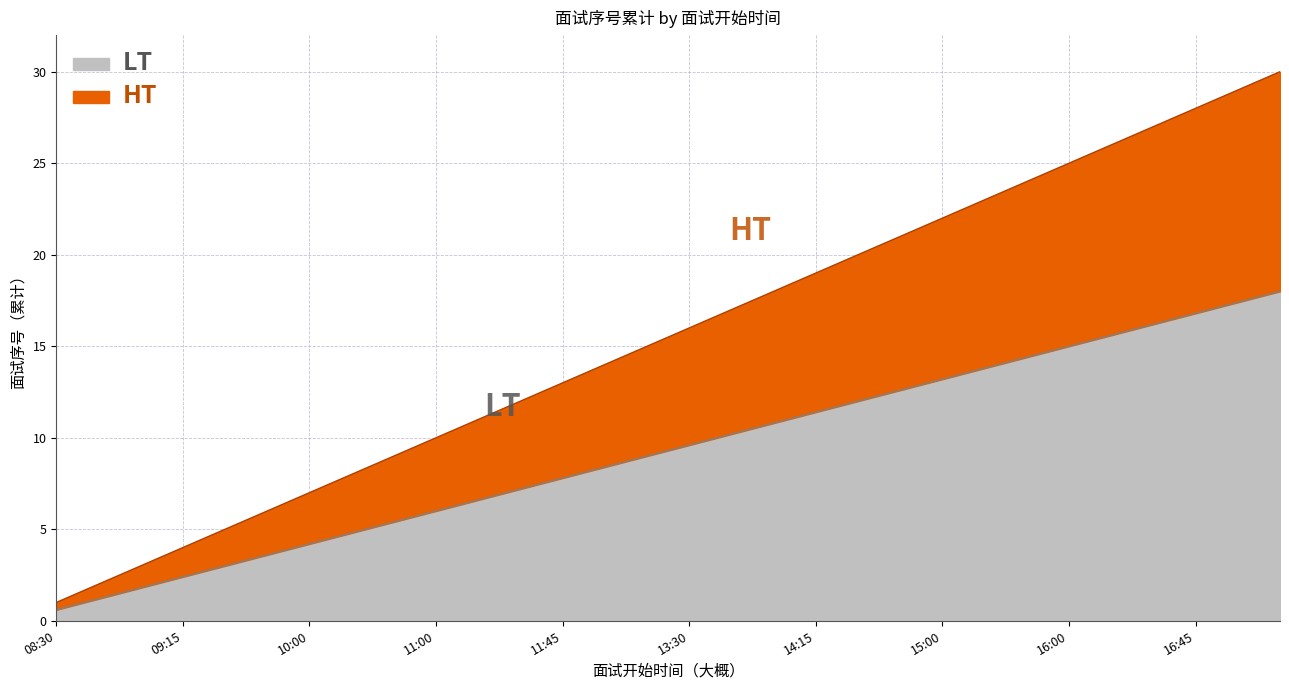

What is the highest value of the LT series?

18.0